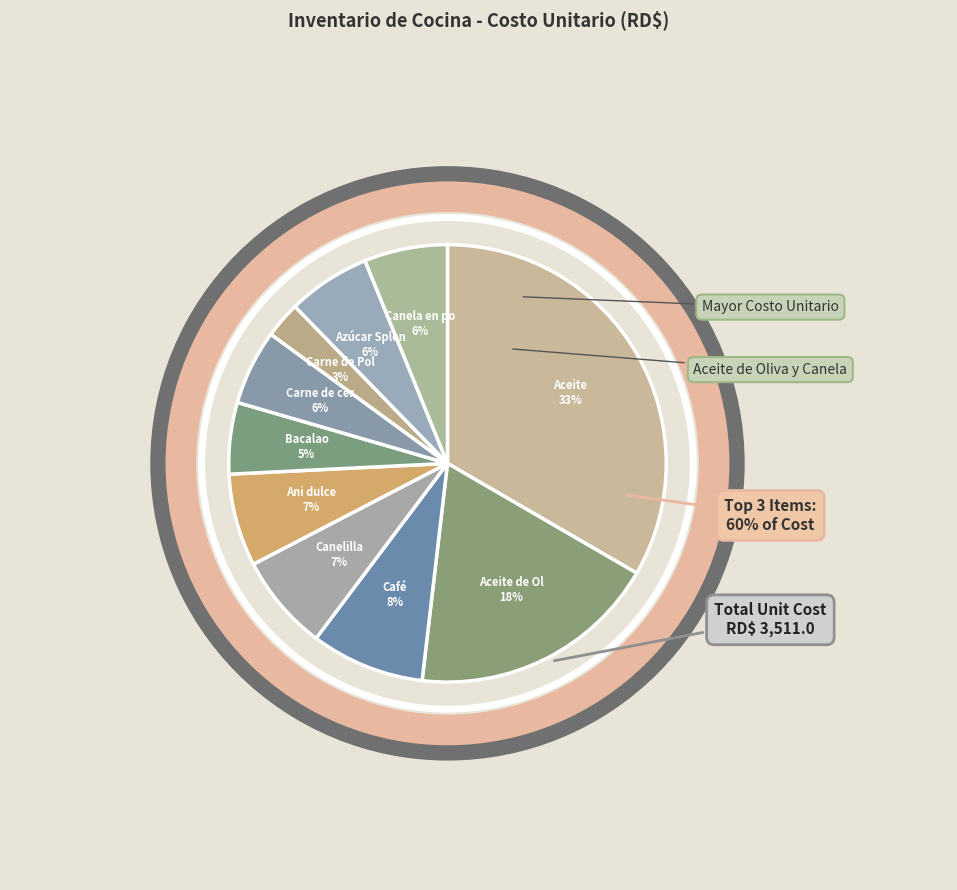

Rank the categories by value from lowest to highest.

Carne de Pollo, Bacalao, Carne de cerdo, Azúcar Splendar, Canela en polvo, Ani dulce, Canelilla, Café, Aceite de Oliva Extra Virgen, Aceite